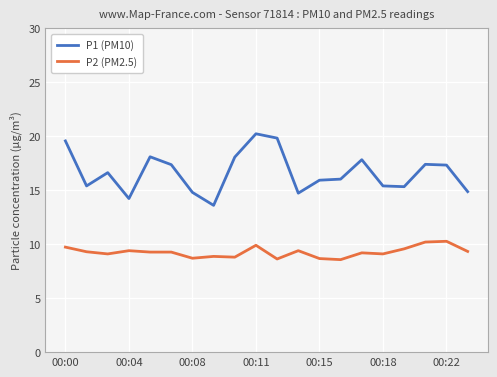

What is the difference between the maximum and minimum values in the P2 (PM2.5) series?

1.7